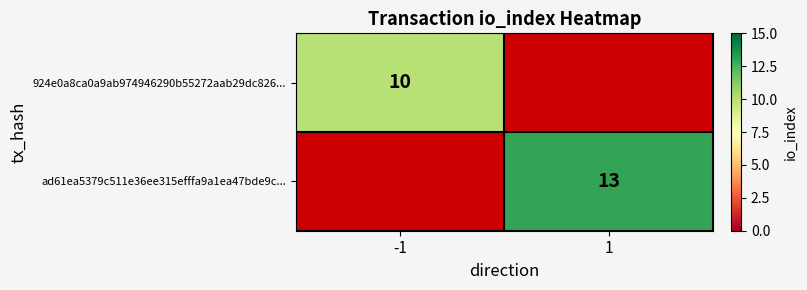

The value of 924e0a8ca0a9ab974946290b55272aab29dc826... at -1 is 2. True or false?

False